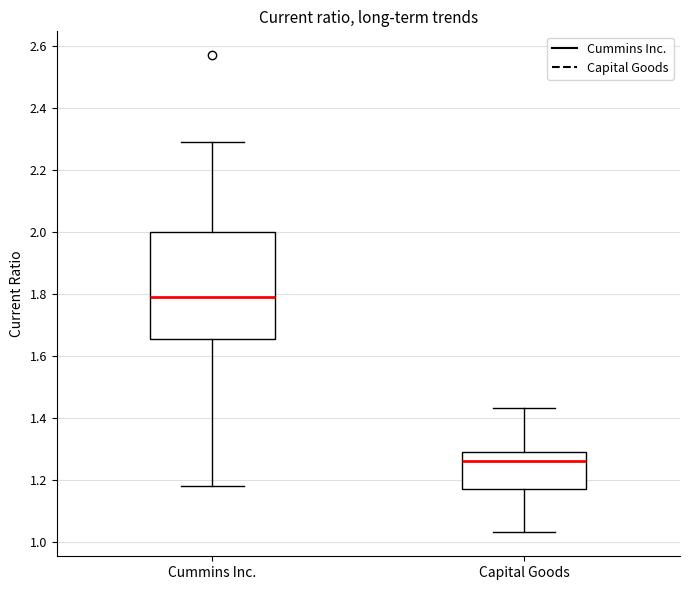

Where is the lower edge of the box for Cummins Inc. on the y-axis? The values are not printed on the chart, so give them approximately, as read against the axis.

1.66